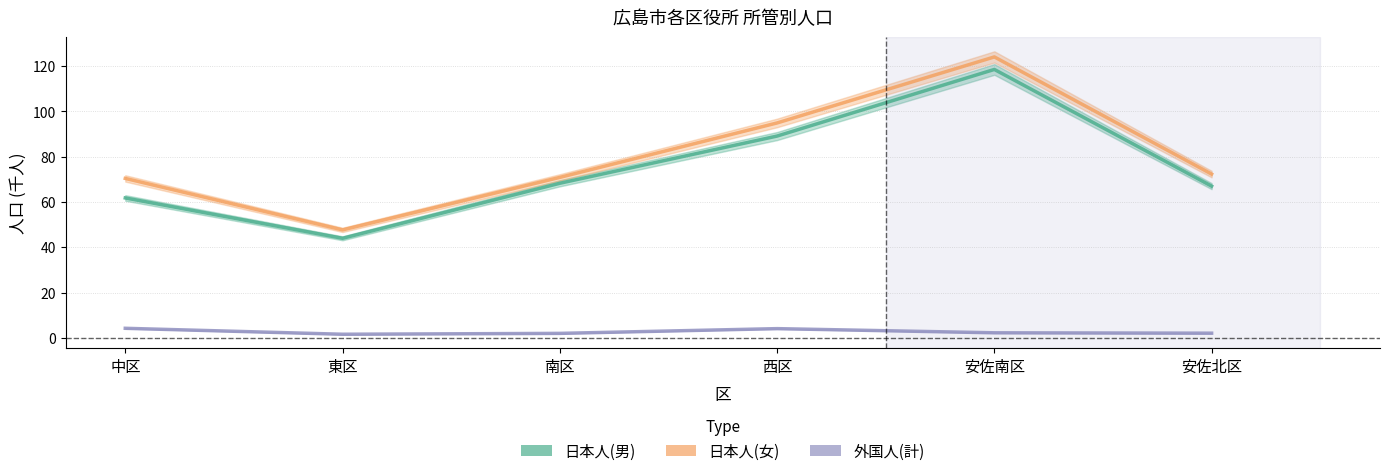

Does the chart display data point markers on the line(s)?

No